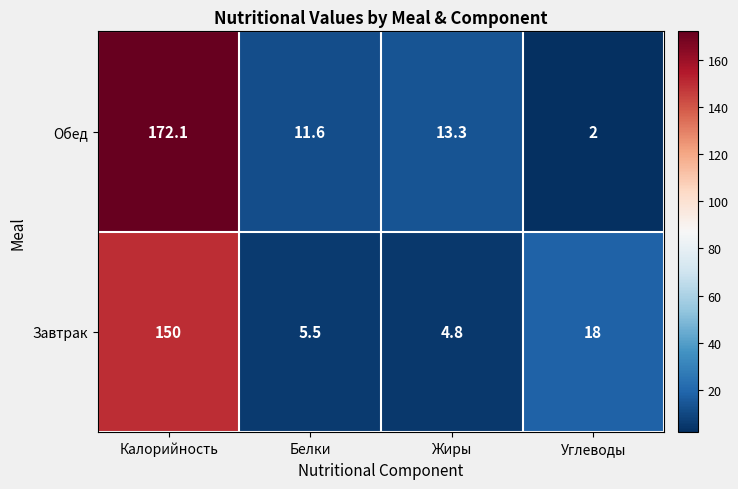

The value of Завтрак at Углеводы is 25.2. True or false?

False